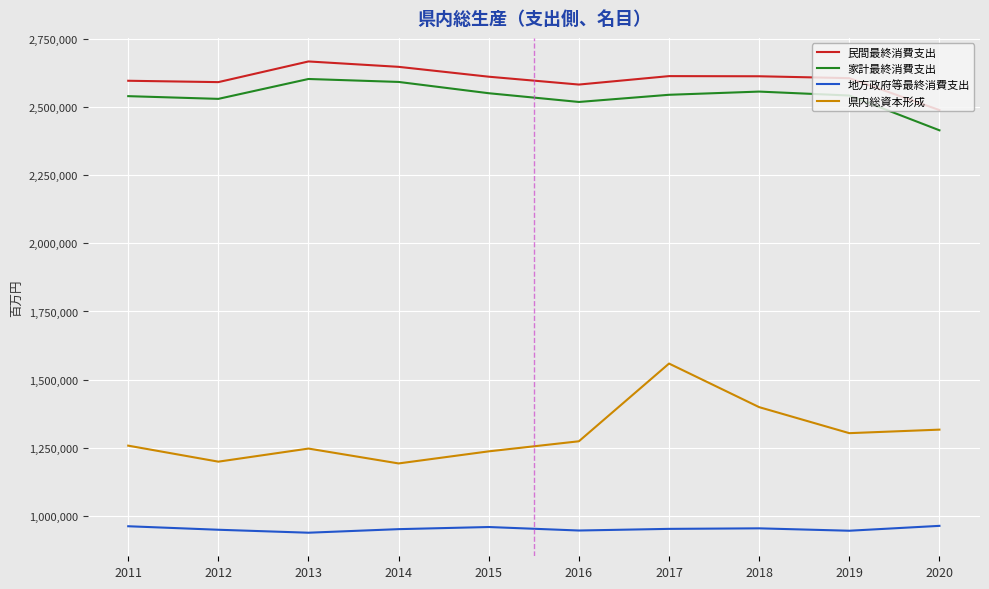

True or false: 県内総資本形成 has more than 1 points higher than both neighbors.

True